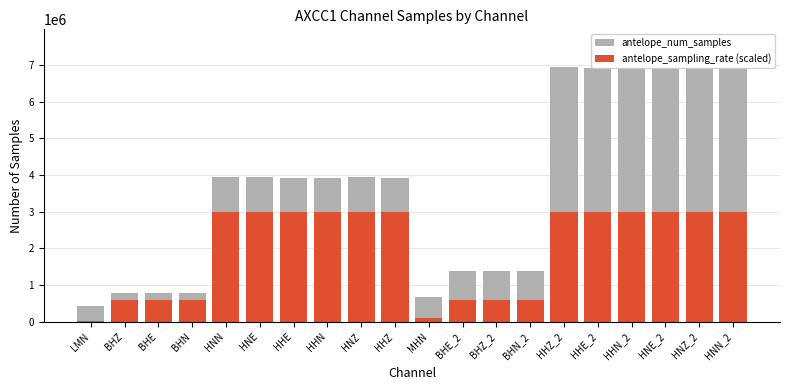

Rank the series by their maximum value, from lowest to highest.

antelope_sampling_rate (scaled), antelope_num_samples